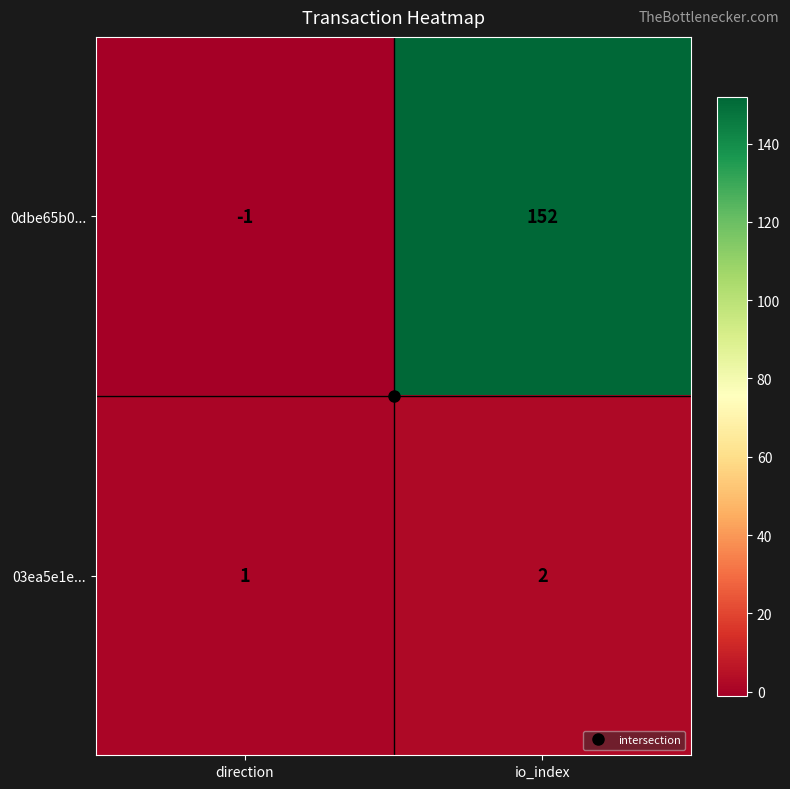

The value of 03ea5e1e... at direction is 1. True or false?

True